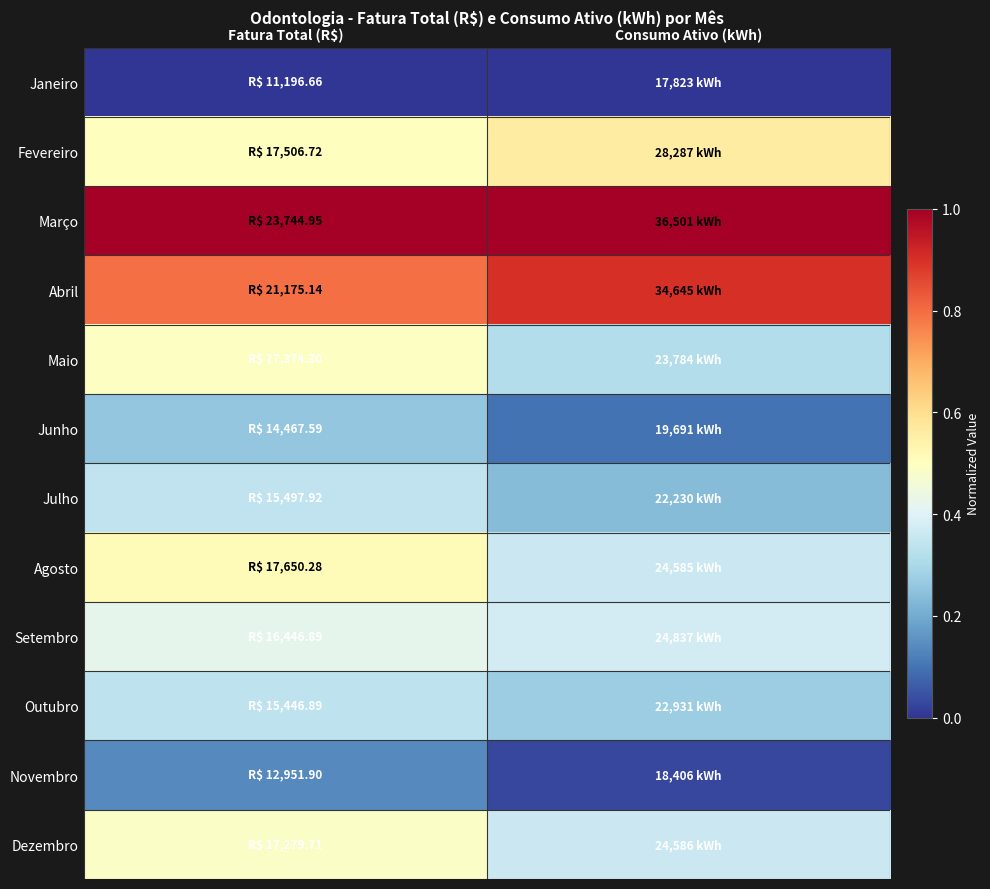

At which category does the chart reach its peak across all series?

Fatura Total (R$)